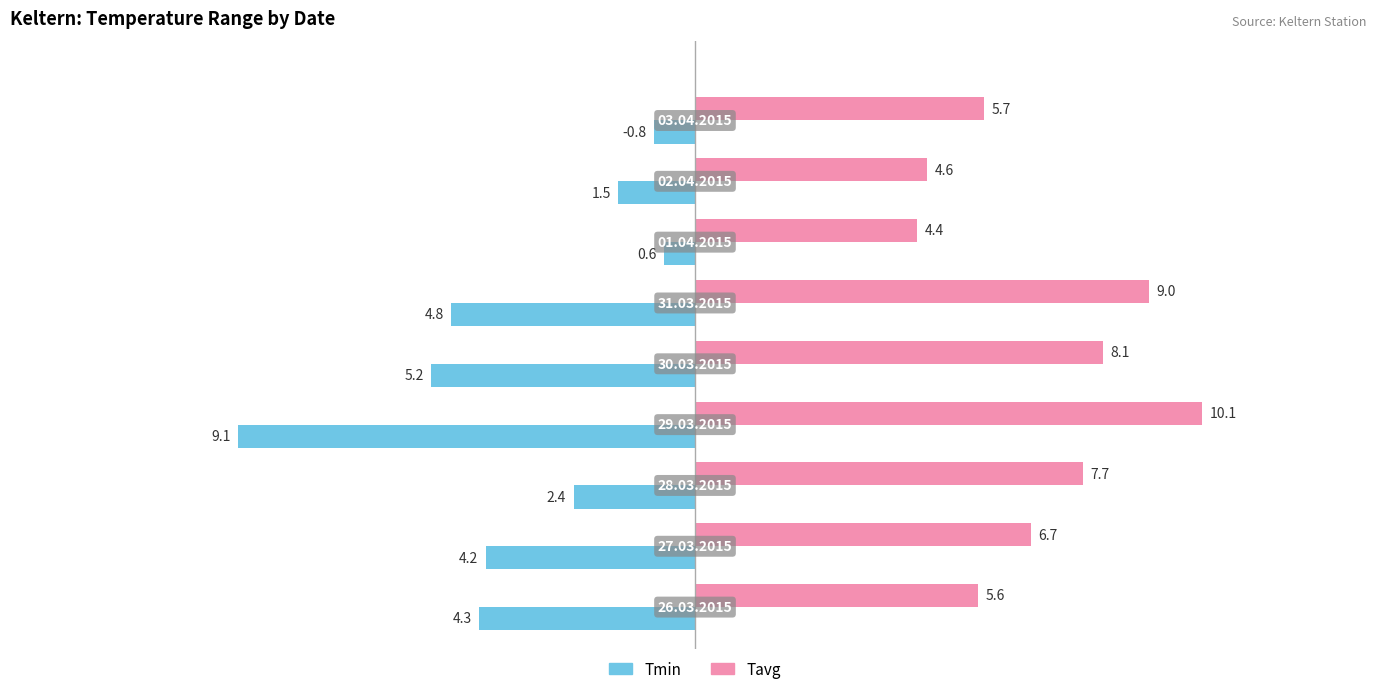

What is the difference between the maximum and second lowest values in the Tavg series?

5.5